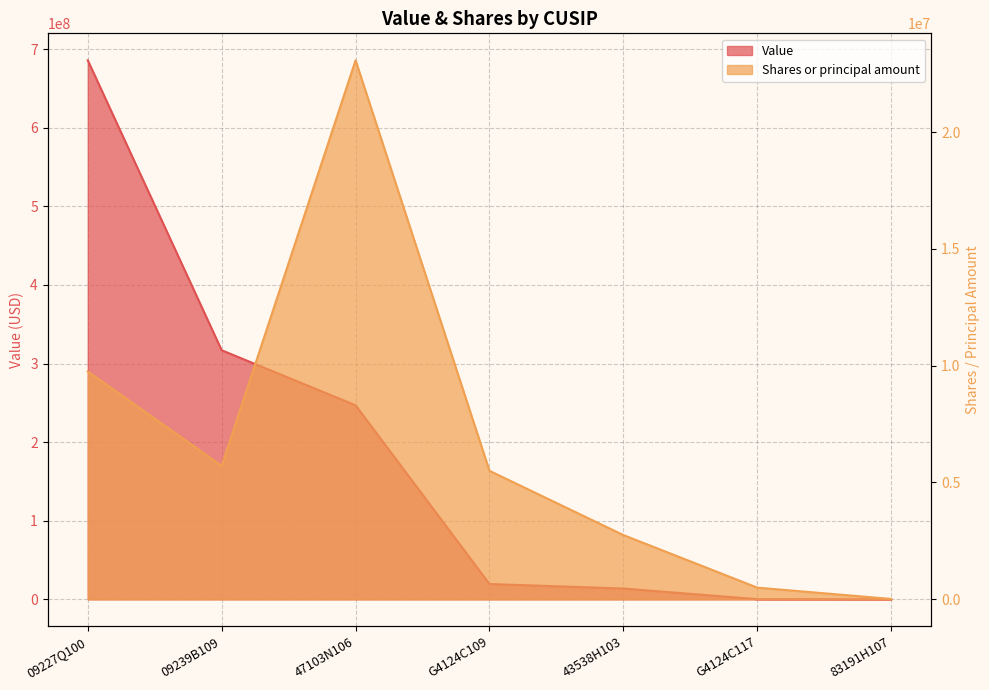

What is the value of the Value point at the 1st from the left?

685749178